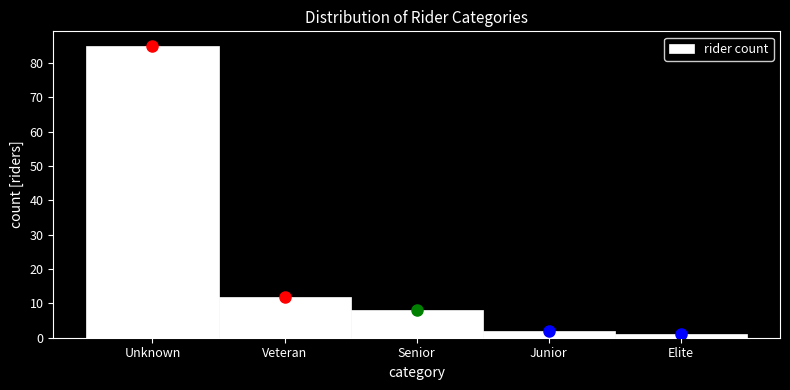

Reading left to right, what are all the values shown in this chart?

85	12	8	2	1